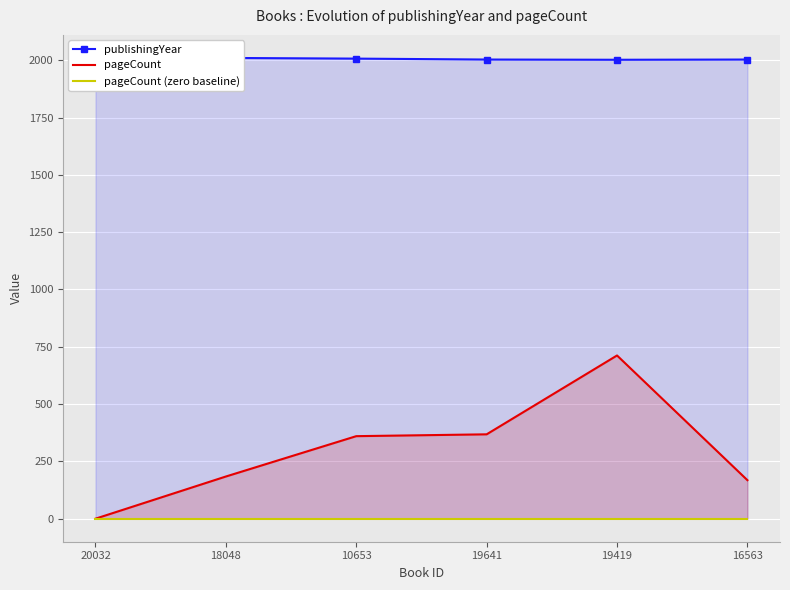

The pageCount series shows 168 at 16563. True or false?

True